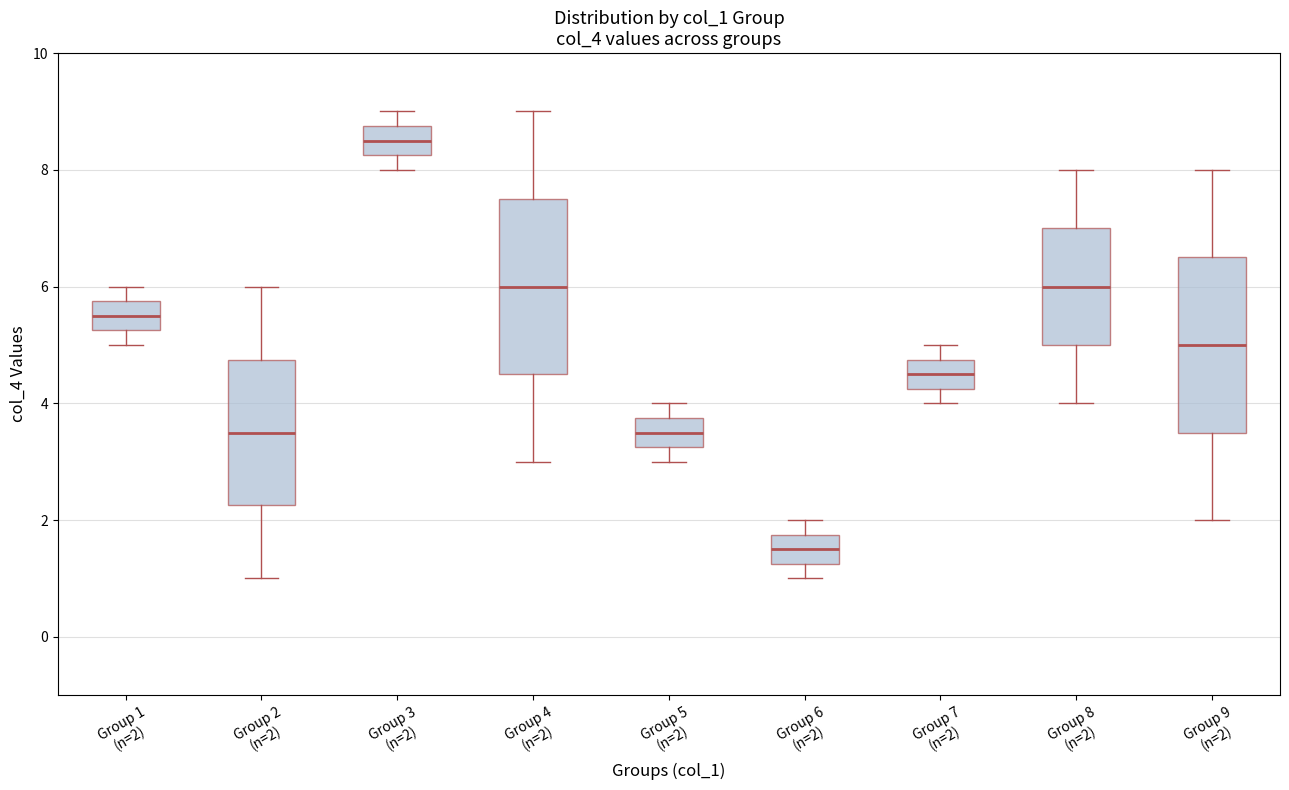

Where is the lower edge of the box for Group 8 (n=2) on the y-axis? The values are not printed on the chart, so give them approximately, as read against the axis.

5.0